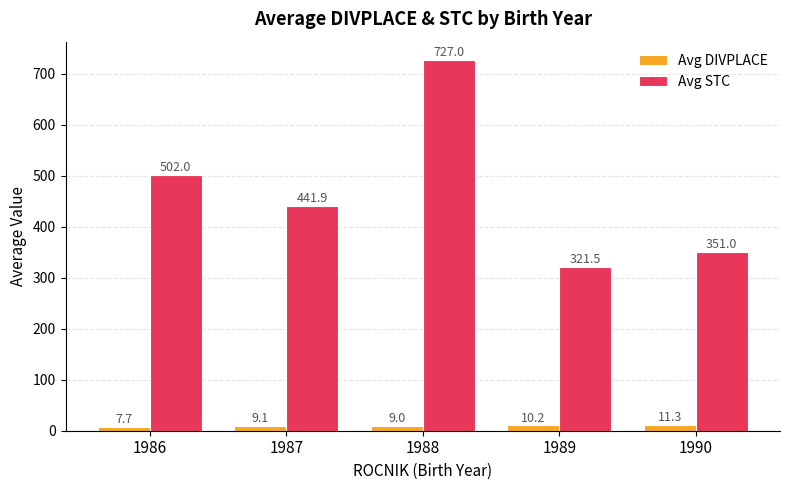

Rank the series by their maximum value, from highest to lowest.

Avg STC, Avg DIVPLACE